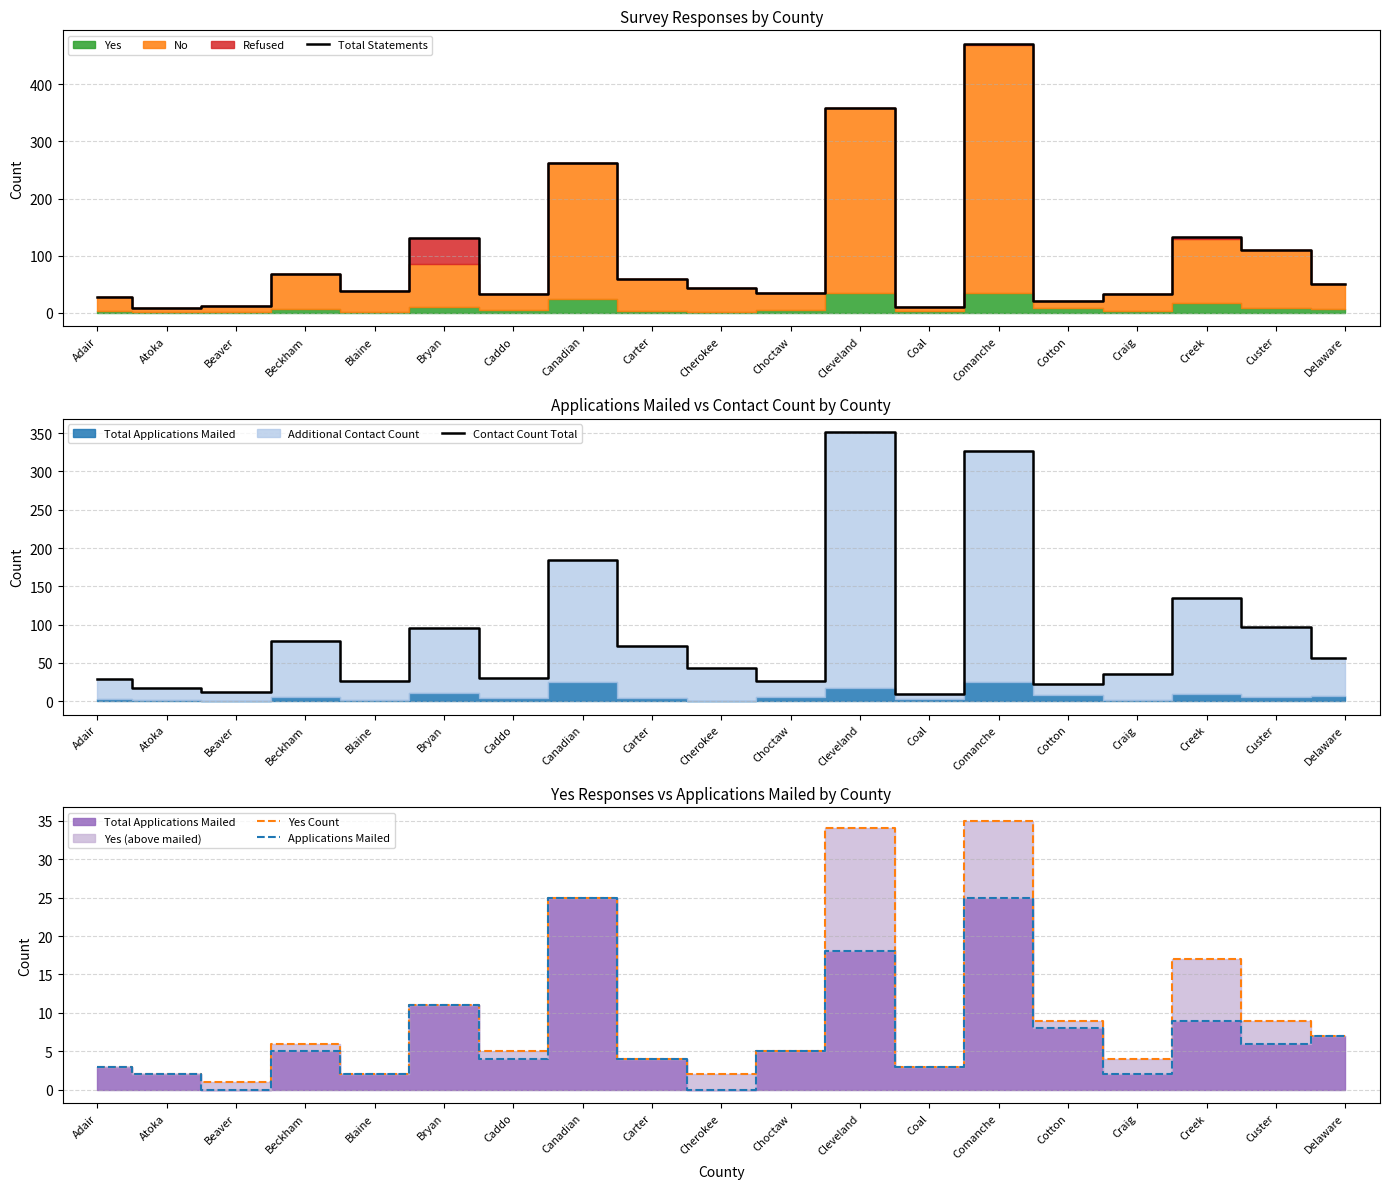

What is the difference between the Total Statements values at Bryan and Beaver?

119